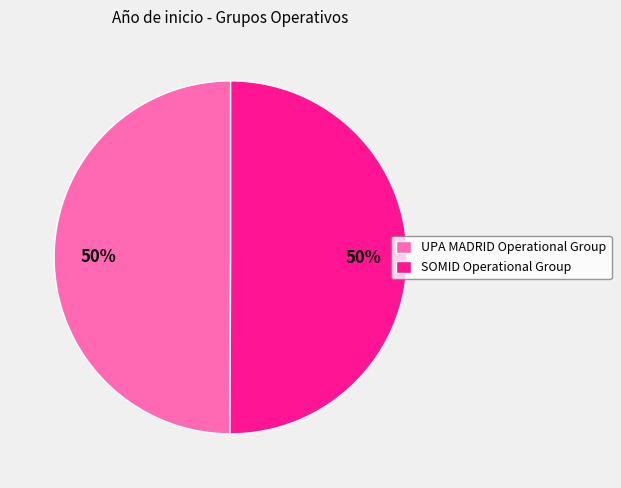

The UPA MADRID Operational Group slice represents 50% of the pie. True or false?

True